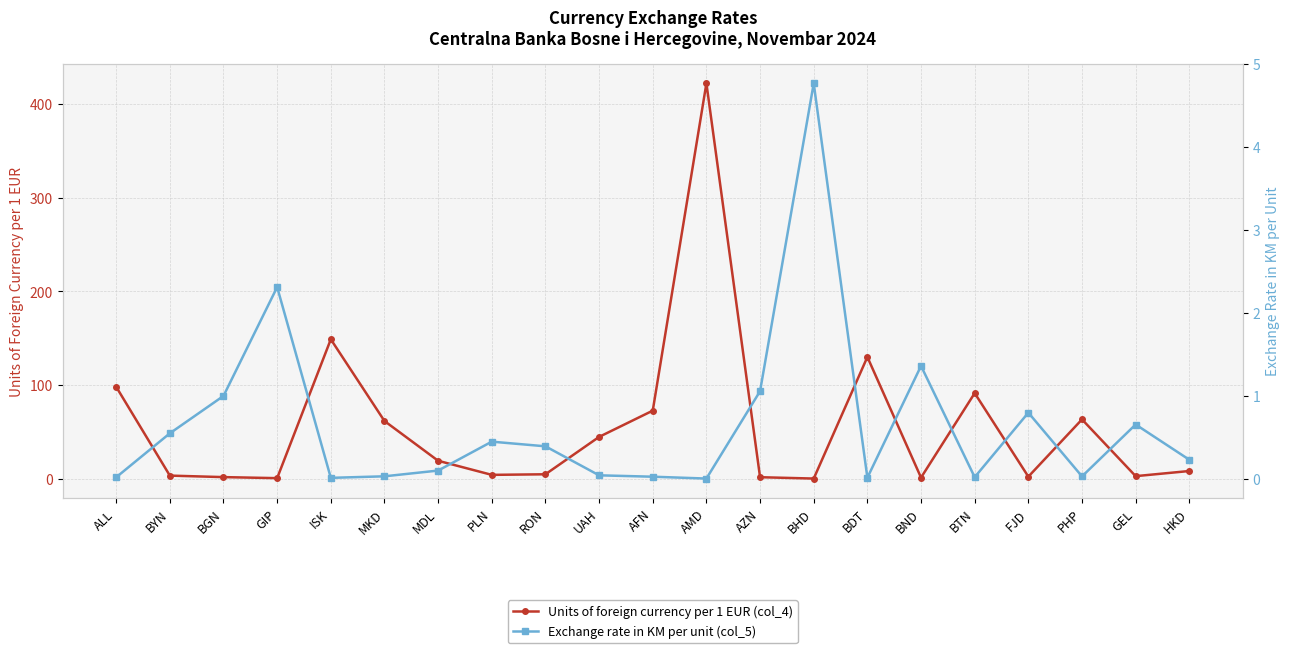

Does the chart display data point markers on the line(s)?

Yes